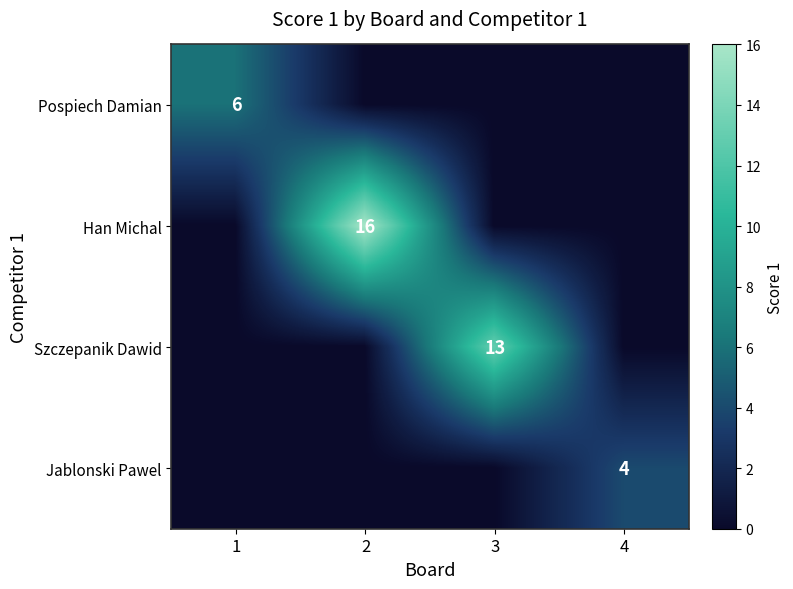

Is it true that Pospiech Damian equals 6 at 1?

True